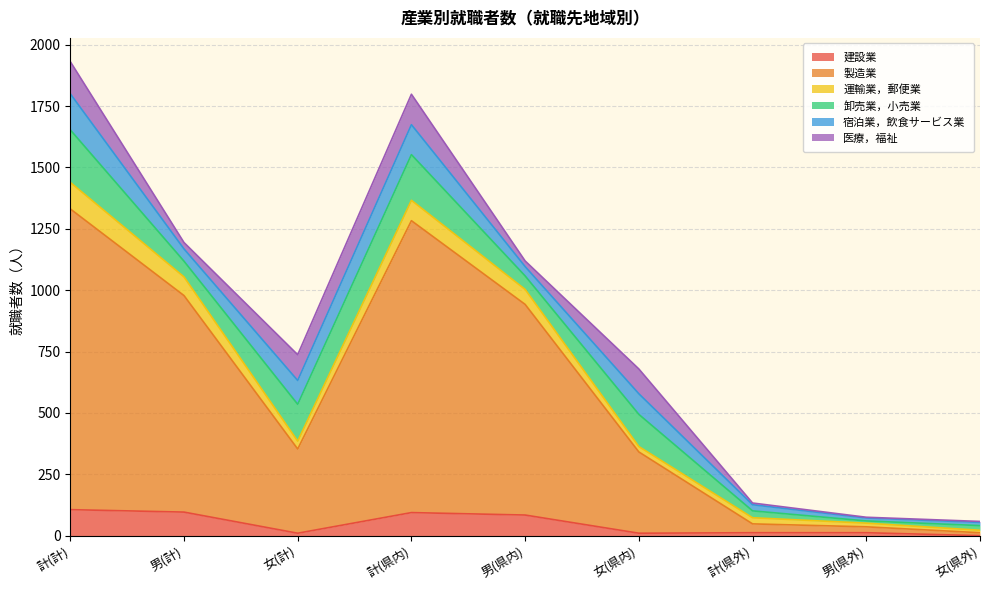

After their last crossing, which series has the higher values: 卸売業，小売業 or 宿泊業，飲食サービス業?

卸売業，小売業